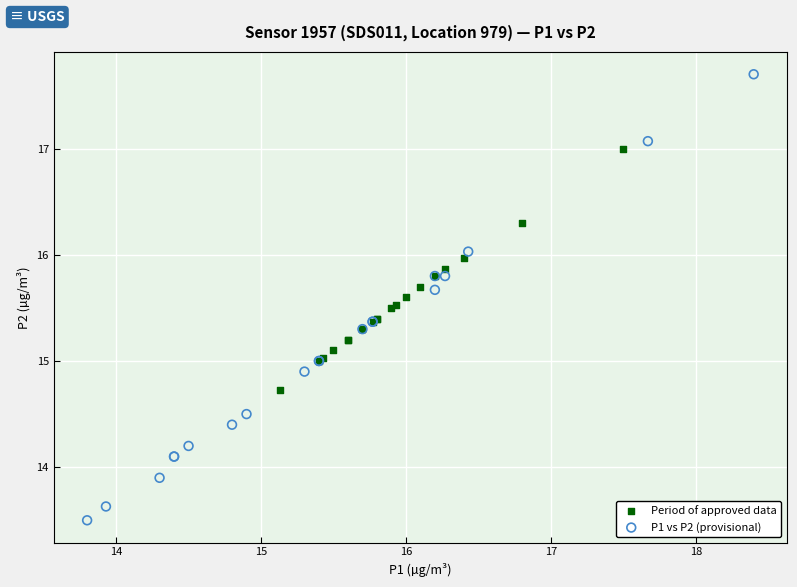

Which series contains the lowest Y value?

P1 vs P2 (provisional)